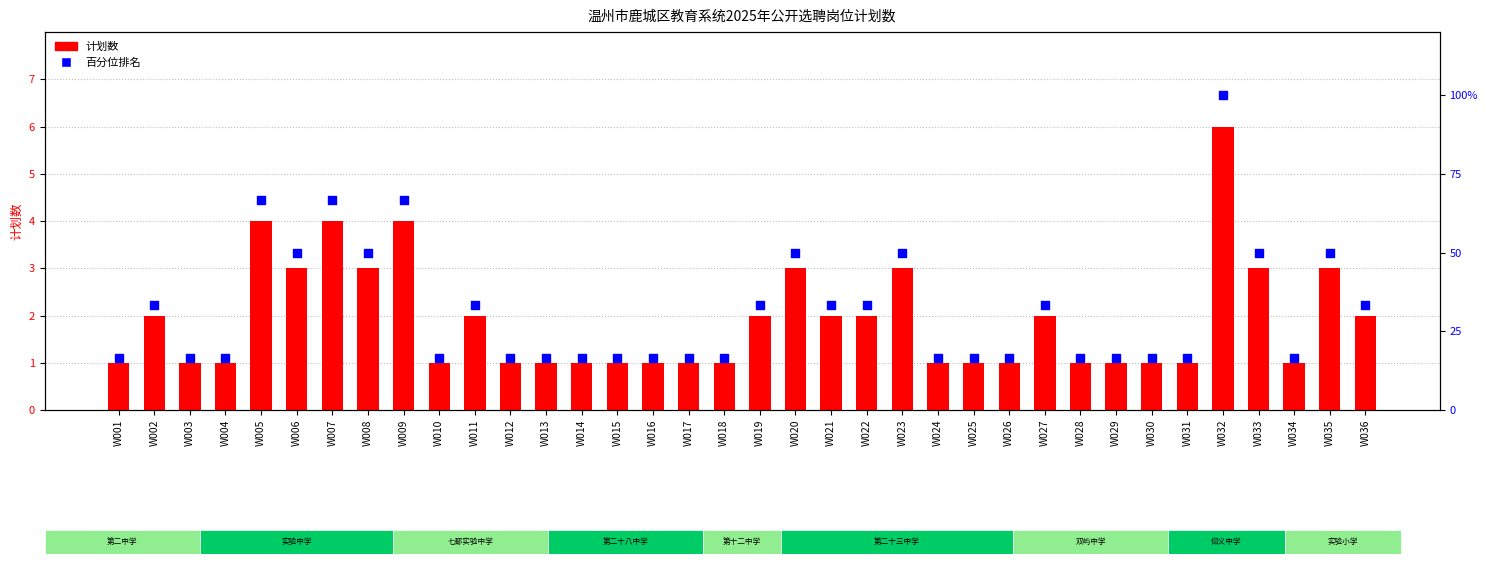

At how many categories does at least one series exceed 29?

17